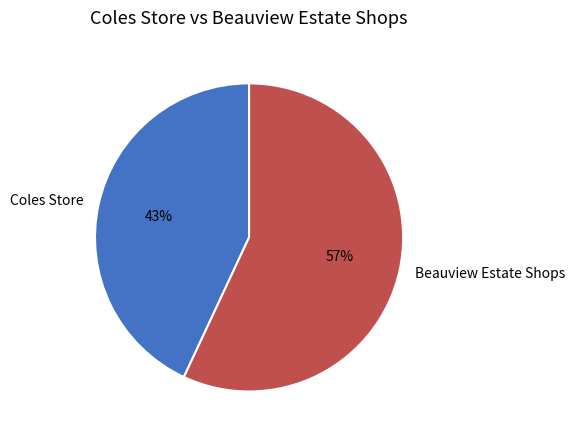

What percentage is the Beauview Estate Shops slice, to the nearest percent?

57%